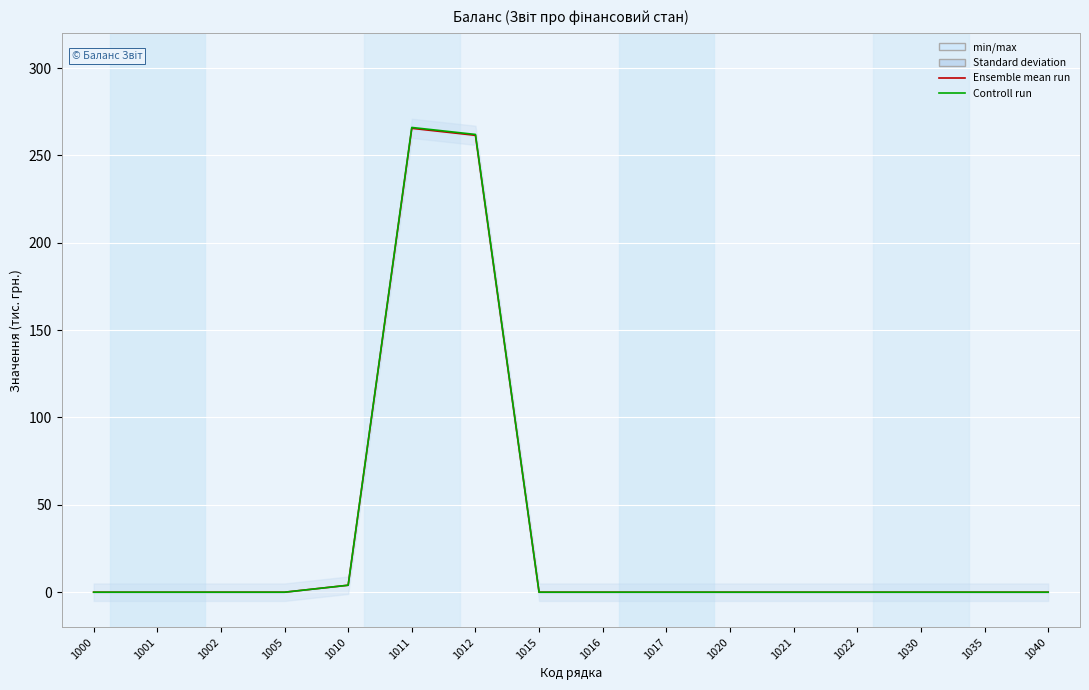

Between 1022 and 1040, which series saw the biggest shift?

Ensemble mean run